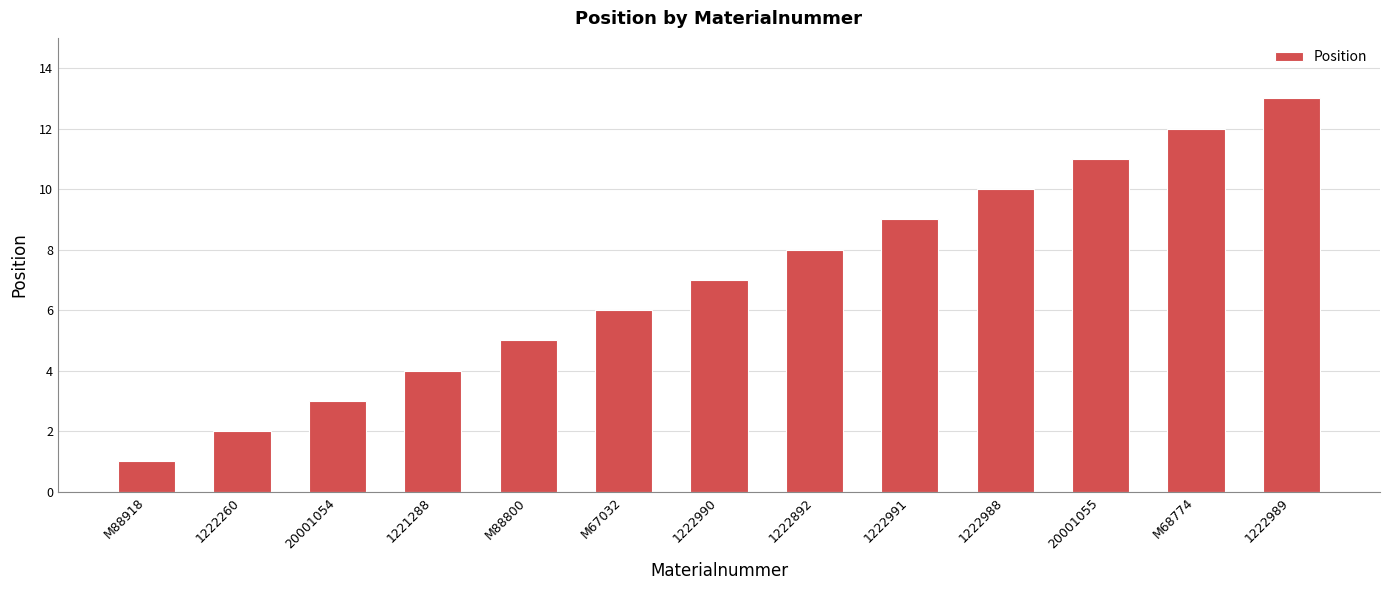

At which label is the value closest to 7?

1222990